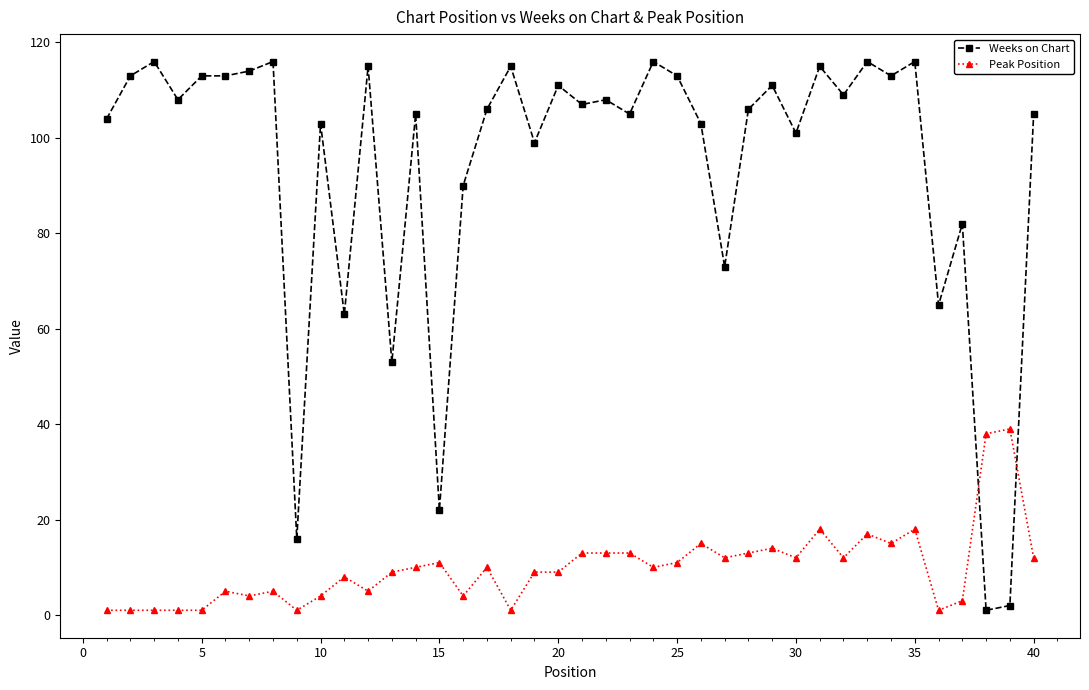

Does the chart have visible grid lines?

No